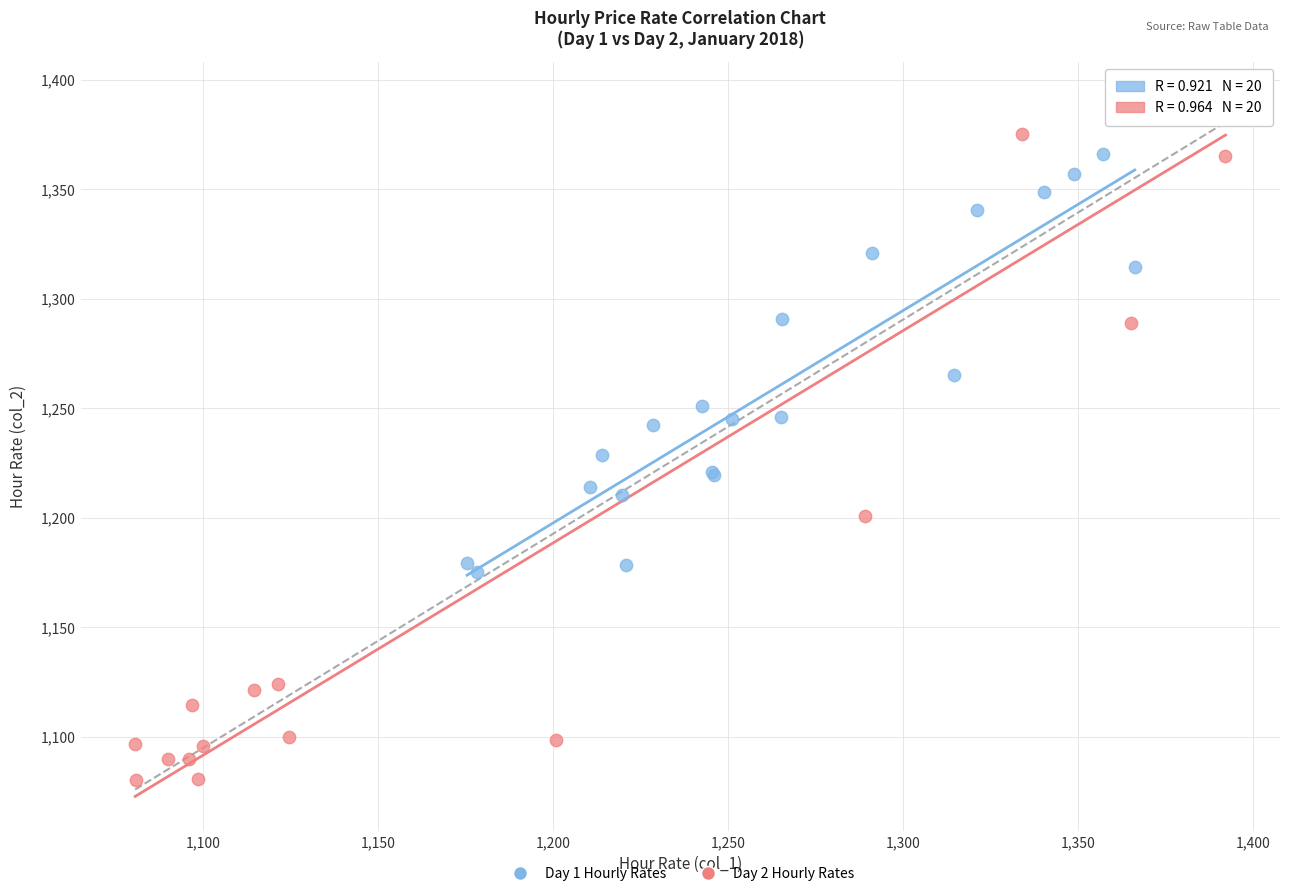

Which series contains the lowest Y value?

Day 2 Hourly Rates